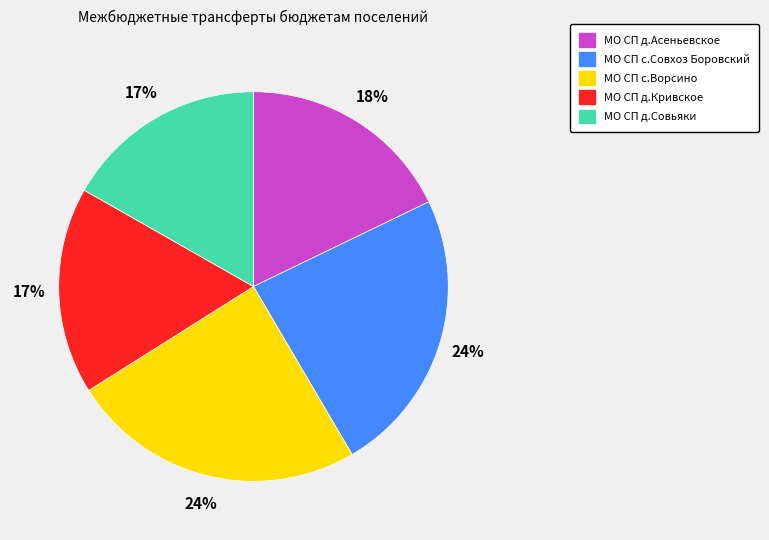

How many slices are in this pie chart?

5